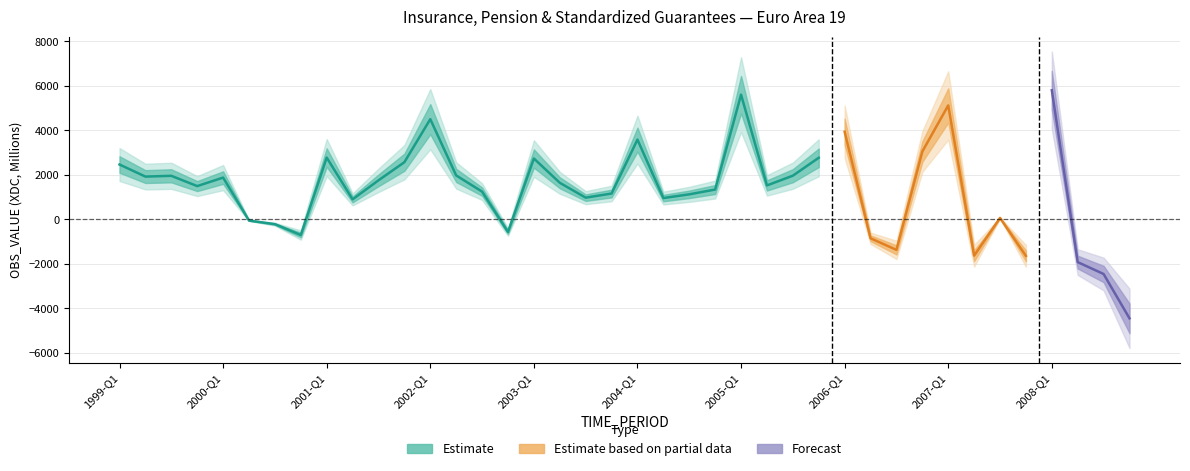

The chart shows a value of 6224.2 at 2002-Q1. True or false?

False